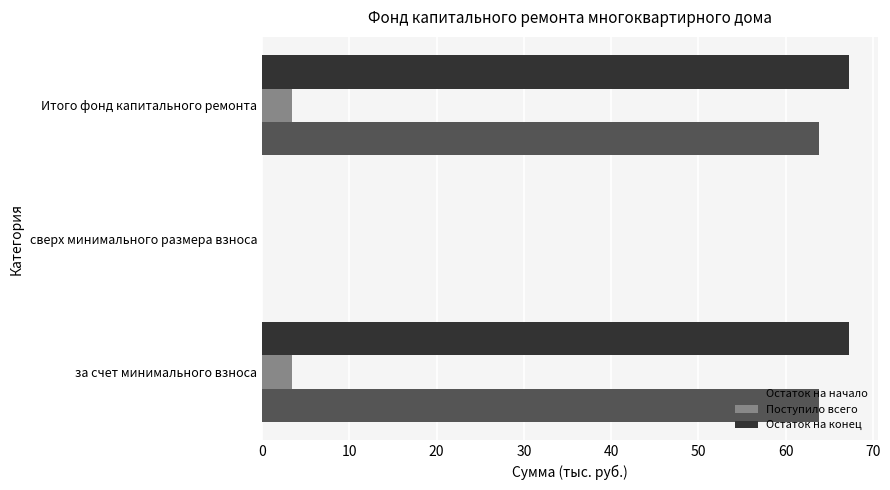

Which series changed the most between за счет минимального взноса and сверх минимального размера взноса?

Остаток на конец